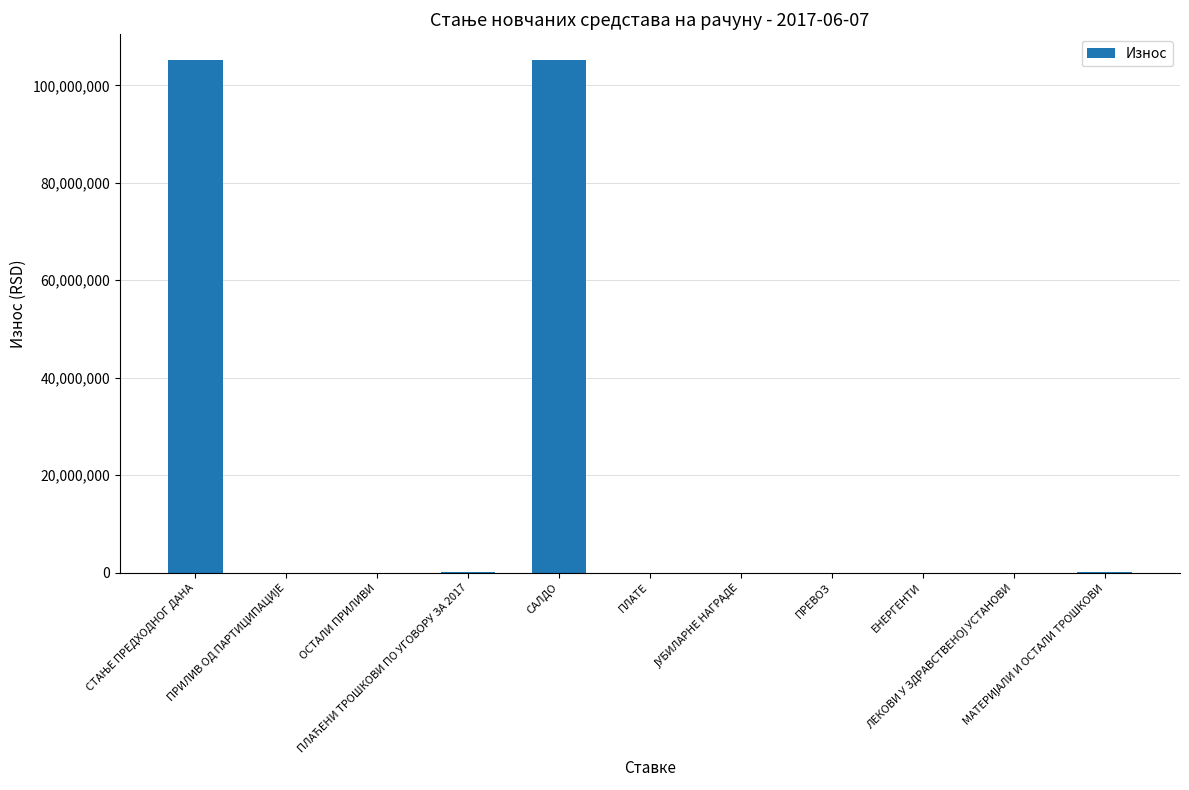

What is the sum of all values?

210573075.4